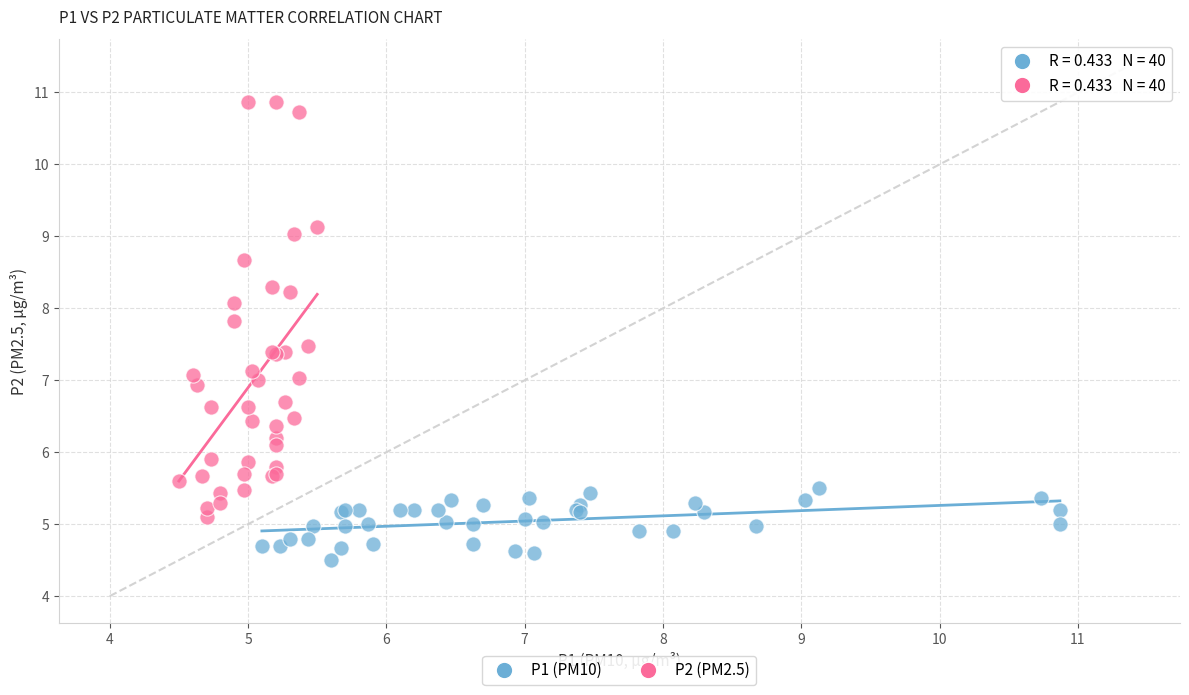

Which series has the largest Y range (max minus min)?

P2 (PM2.5)